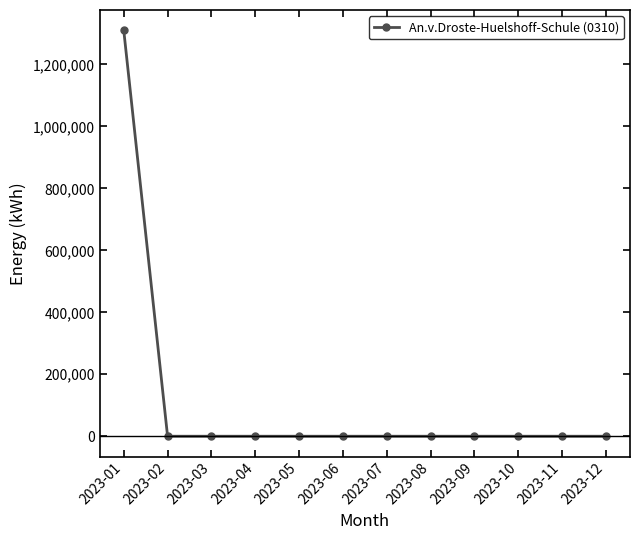

Reading right to left, what are all the values shown in this chart?

2023-12=0	2023-11=0	2023-10=0	2023-09=0	2023-08=0	2023-07=0	2023-06=0	2023-05=0	2023-04=0	2023-03=0	2023-02=0	2023-01=1310400